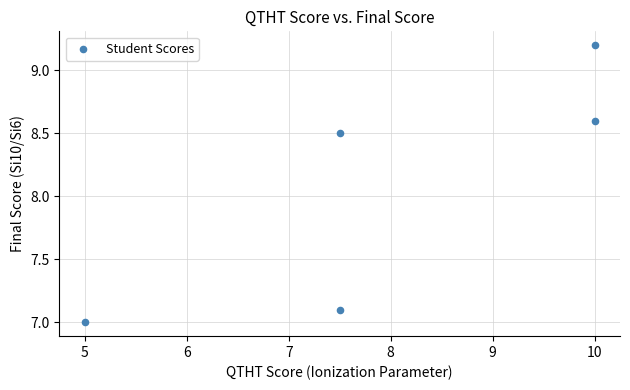

What is the range of Y values (max minus min)?

2.2